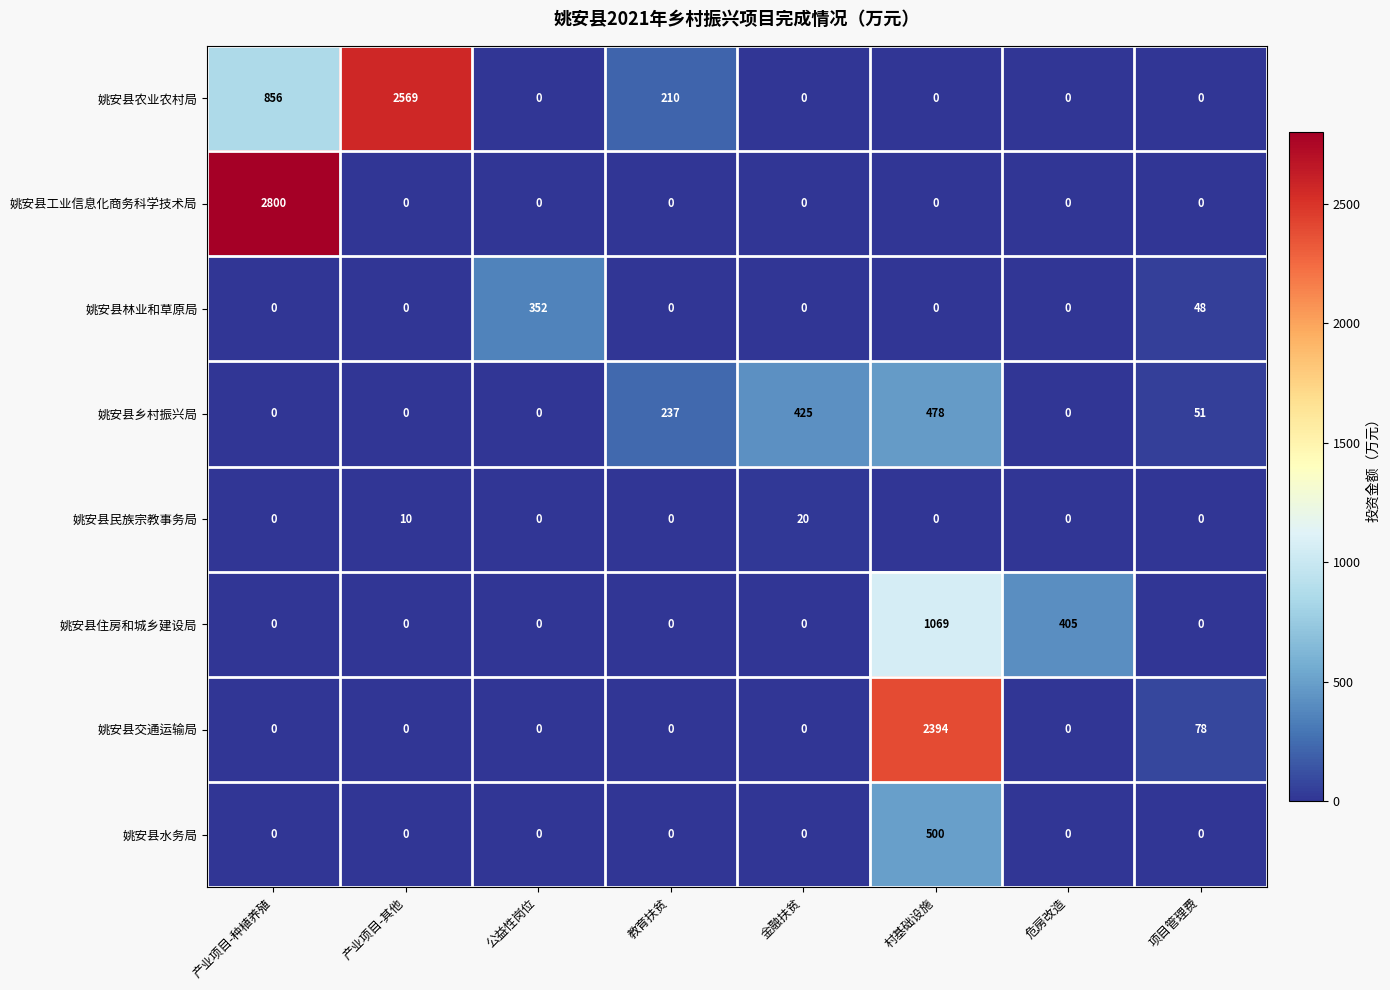

What is the difference between the second highest and second lowest values in the 姚安县农业农村局 series?

856